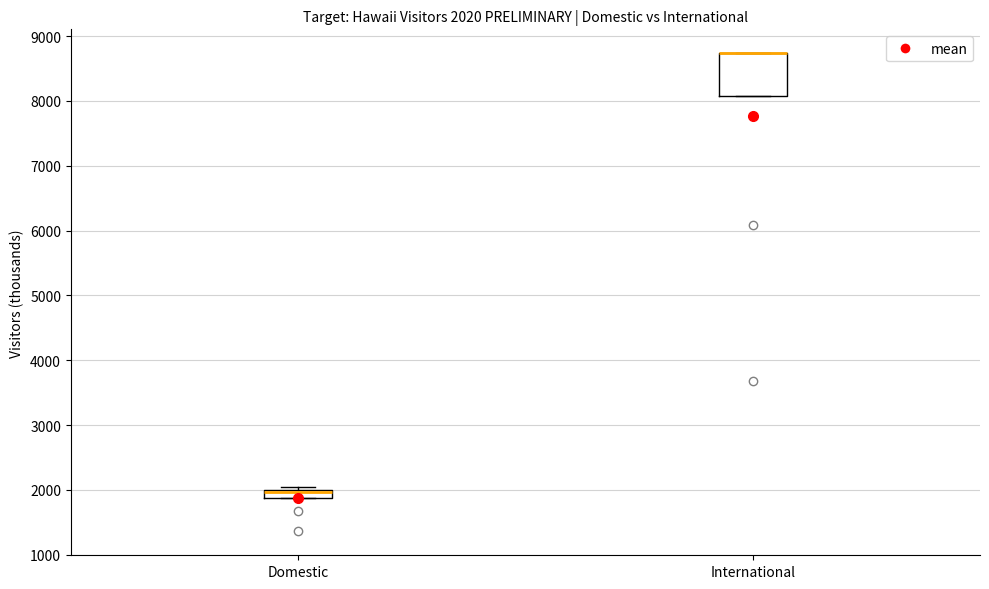

Which box is the tallest, from its lower edge to its upper edge?

International